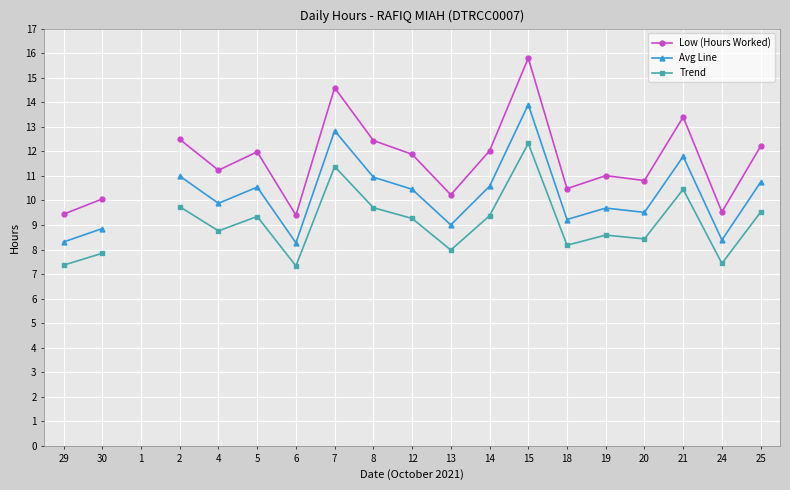

True or false: Trend and Low (Hours Worked) cross at least once.

False